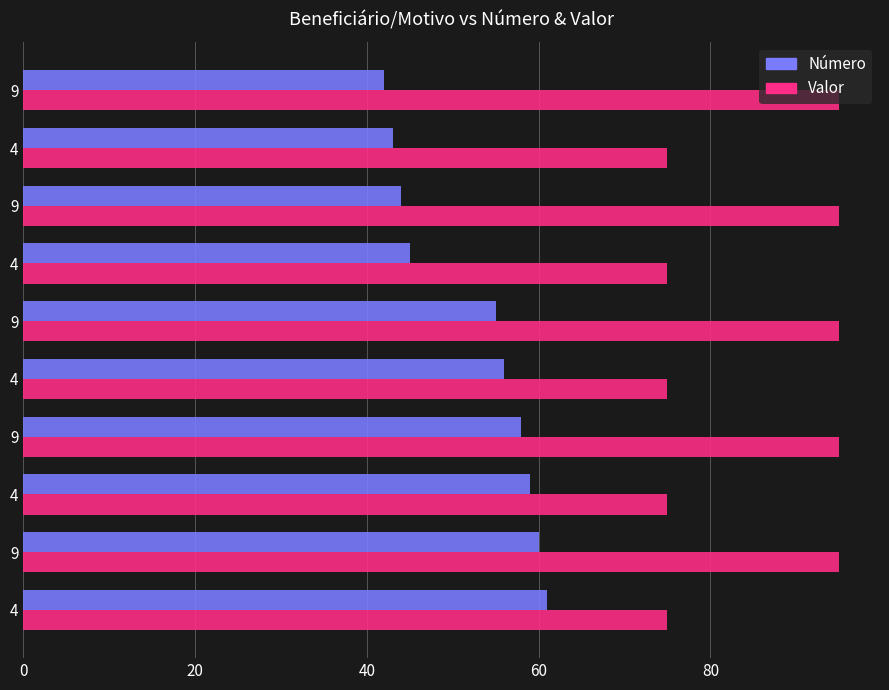

How many data points does each series have?

10